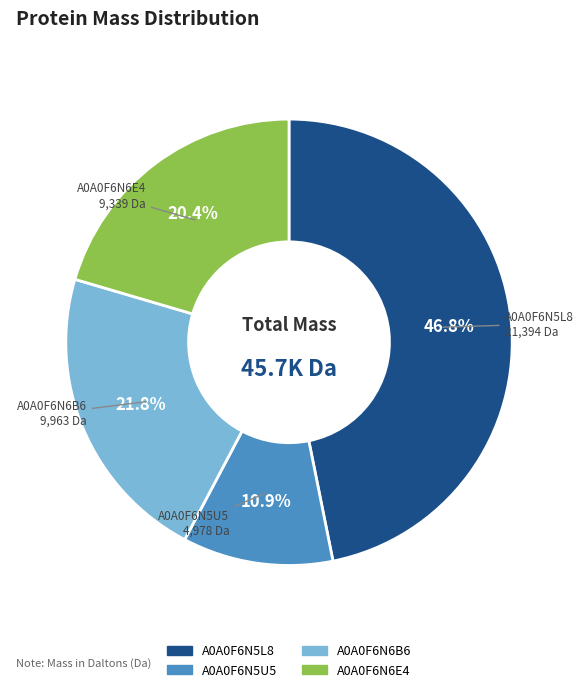

Is there any slice that represents more than half of the pie?

No